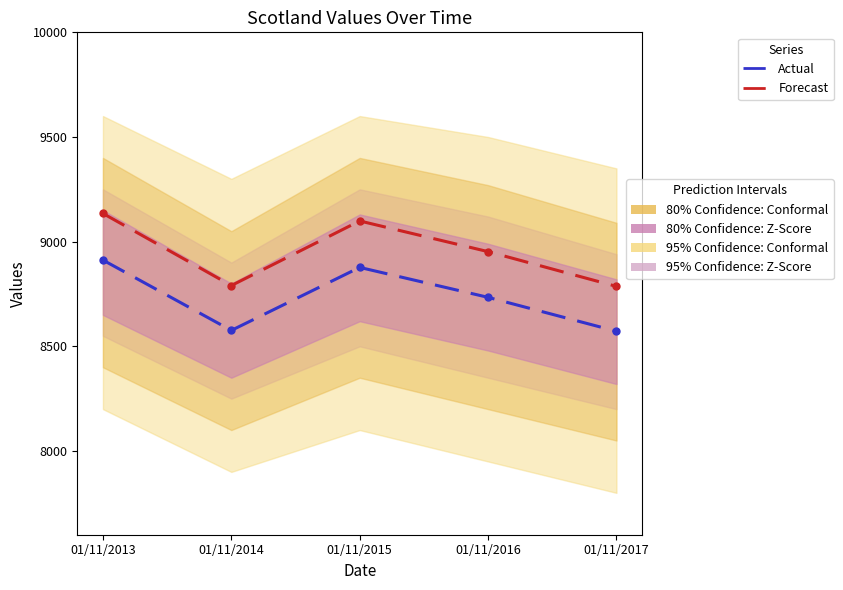

Is the value of Forecast at 01/11/2016 greater than the value of Actual at 01/11/2017?

Yes